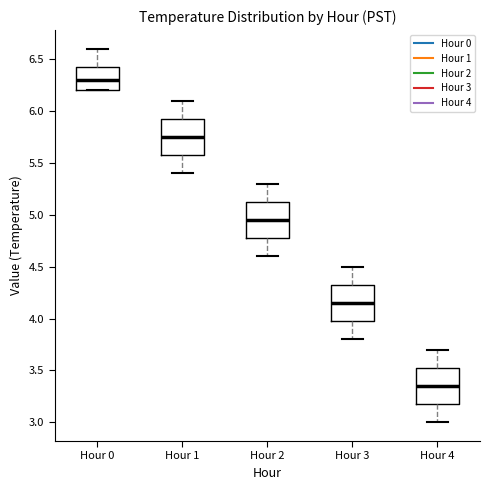

Where does the upper whisker of the box for Hour 1 end on the y-axis? The values are not printed on the chart, so give them approximately, as read against the axis.

6.10